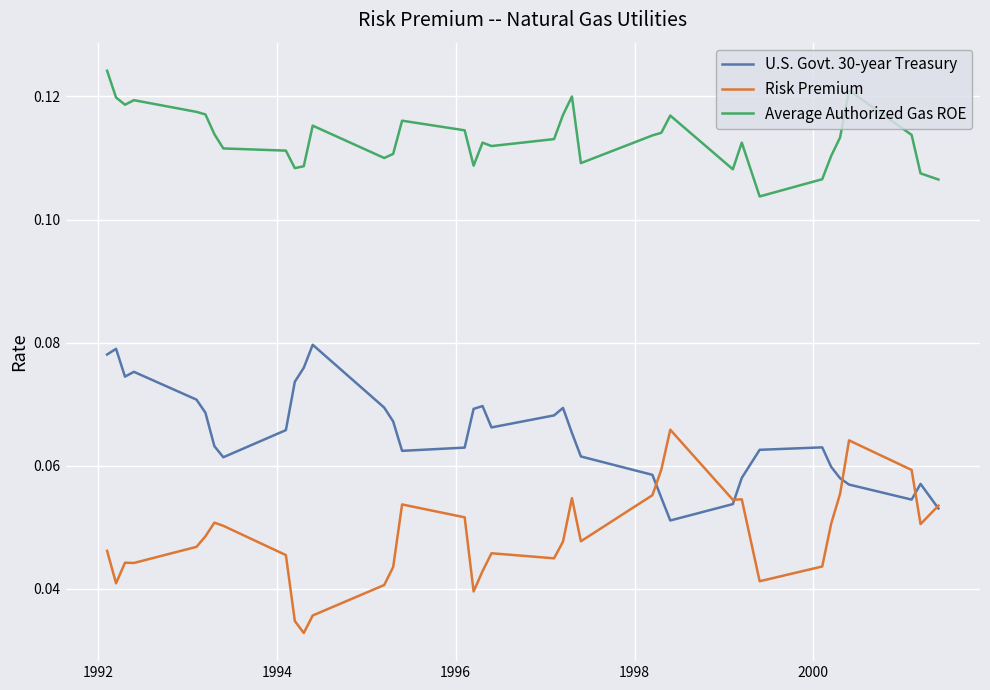

True or false: Average Authorized Gas ROE and U.S. Govt. 30-year Treasury cross at least once.

False